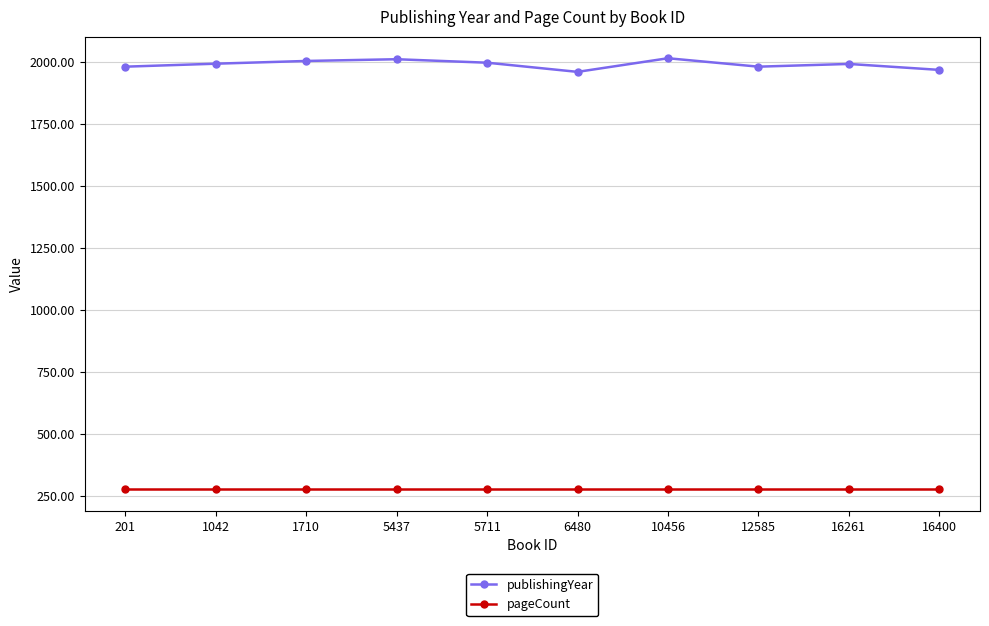

What is the difference between the maximum and minimum values in the publishingYear series?

55